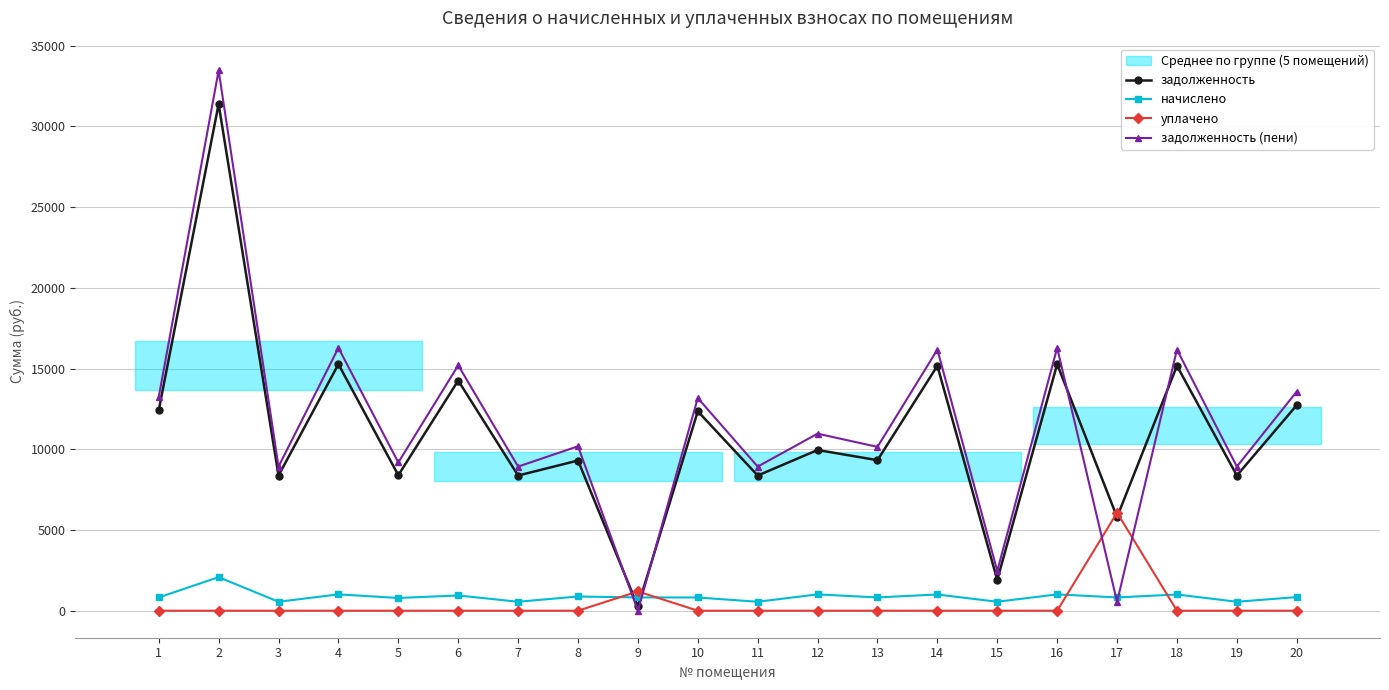

What is the sum of the задолженность values at 4 and 8?

24571.4